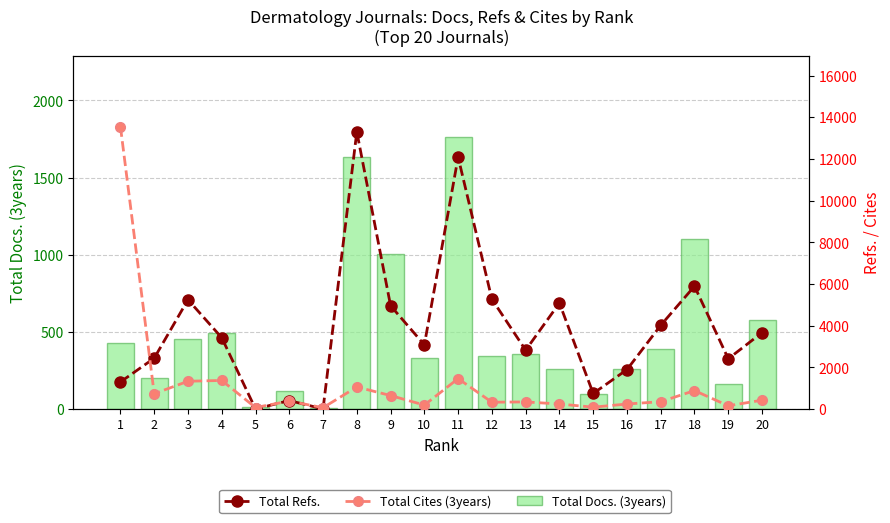

List the series in order of their overall mean, highest first.

Total Refs., Total Cites (3years), Total Docs. (3years)